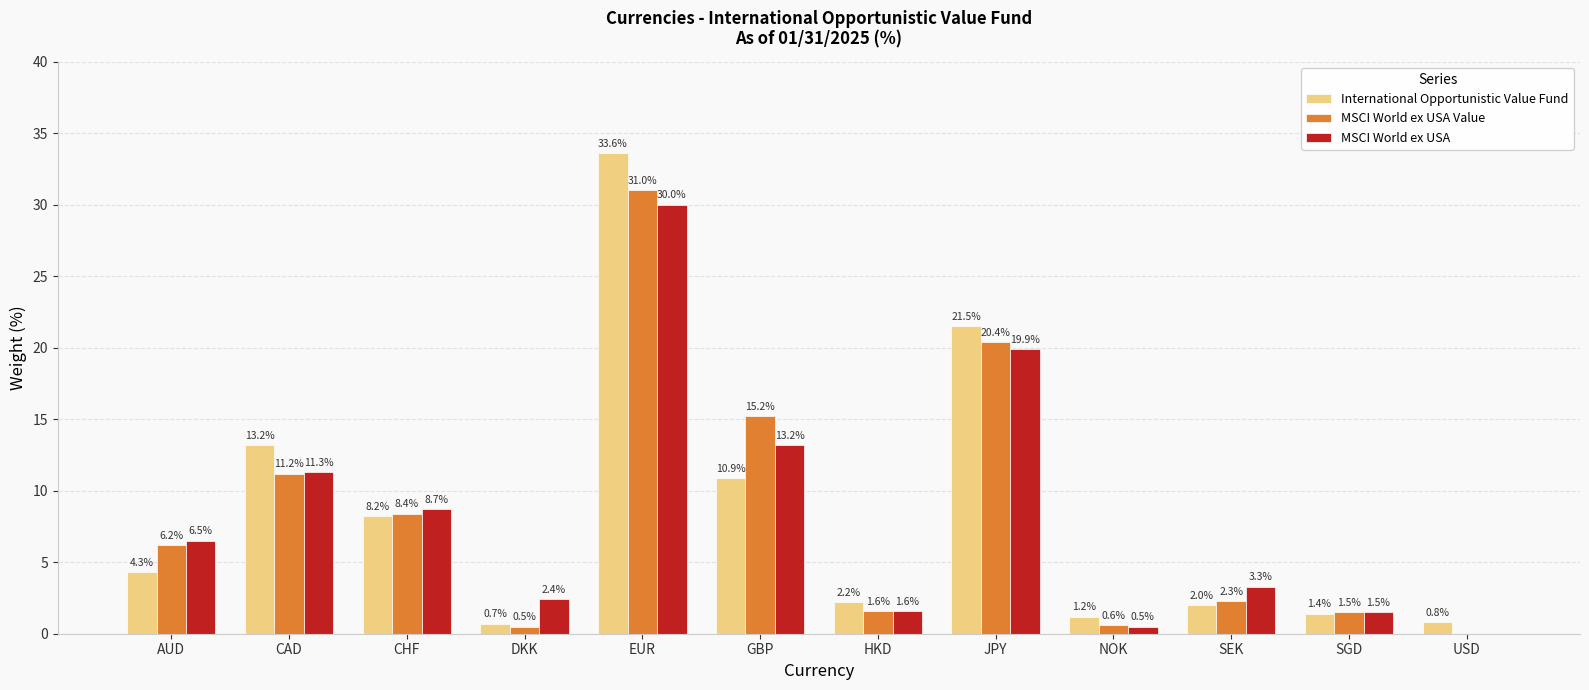

Are the bars grouped side by side (vs. stacked)?

Yes